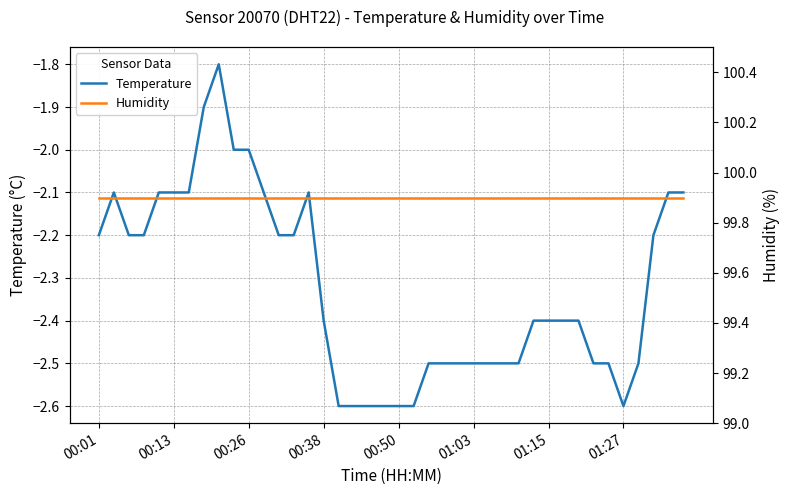

True or false: Humidity and Temperature intersect in this chart.

False